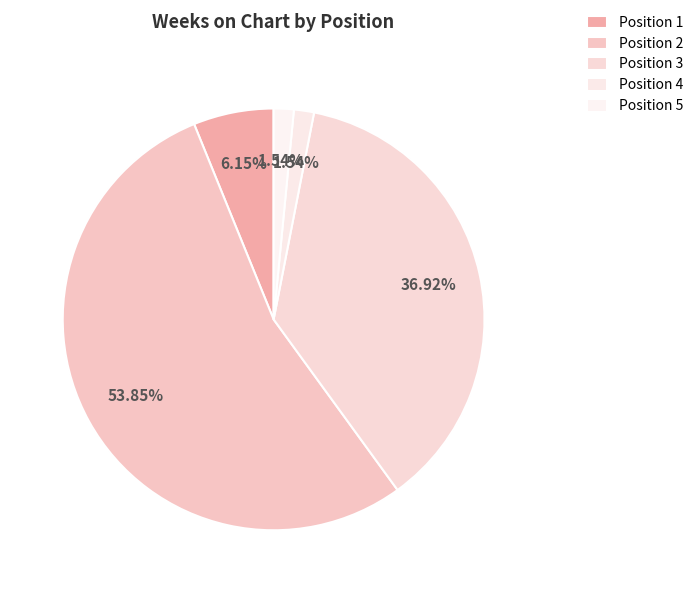

The Position 1 slice represents 13% of the pie. True or false?

False